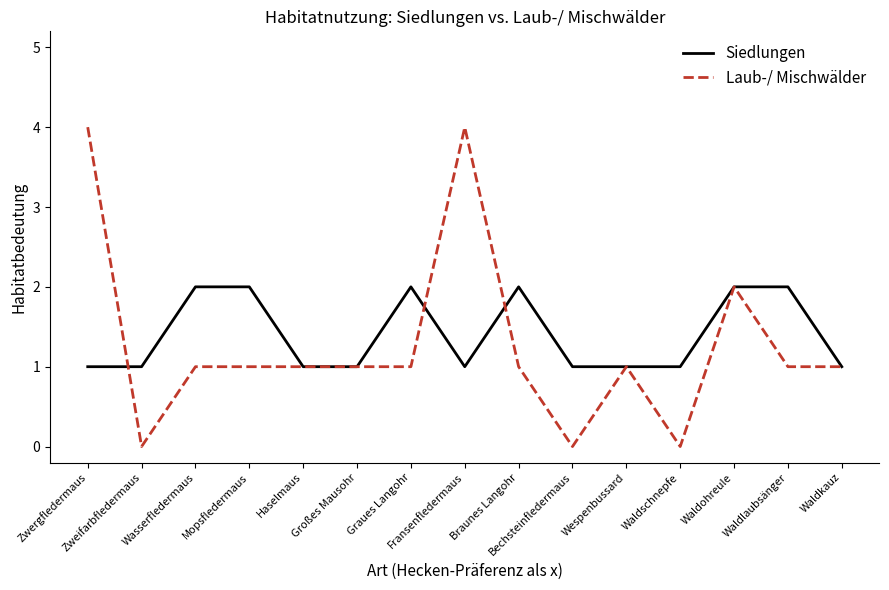

Which series has the widest spread of values?

Laub-/ Mischwälder